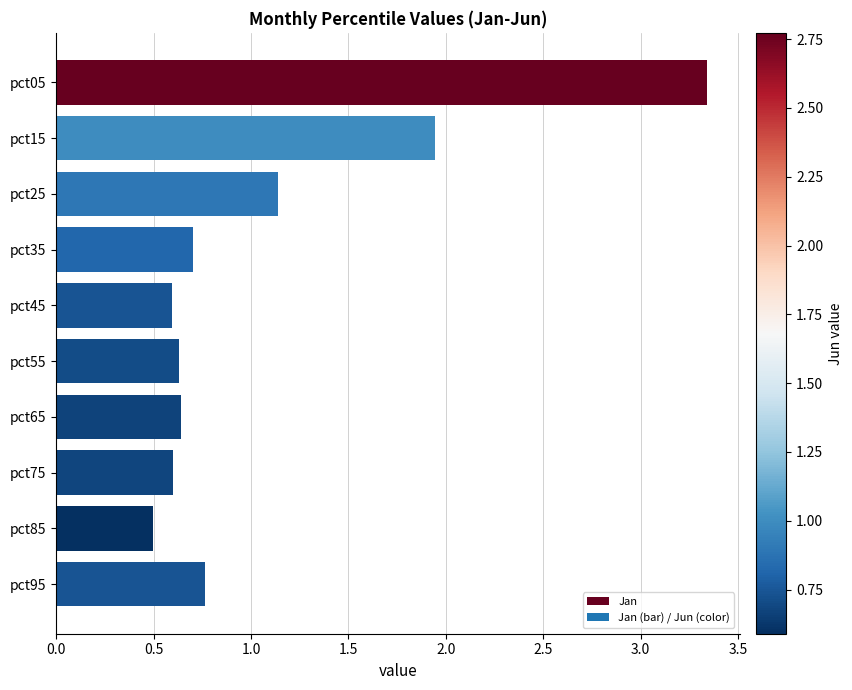

Are the bars grouped side by side (vs. stacked)?

No